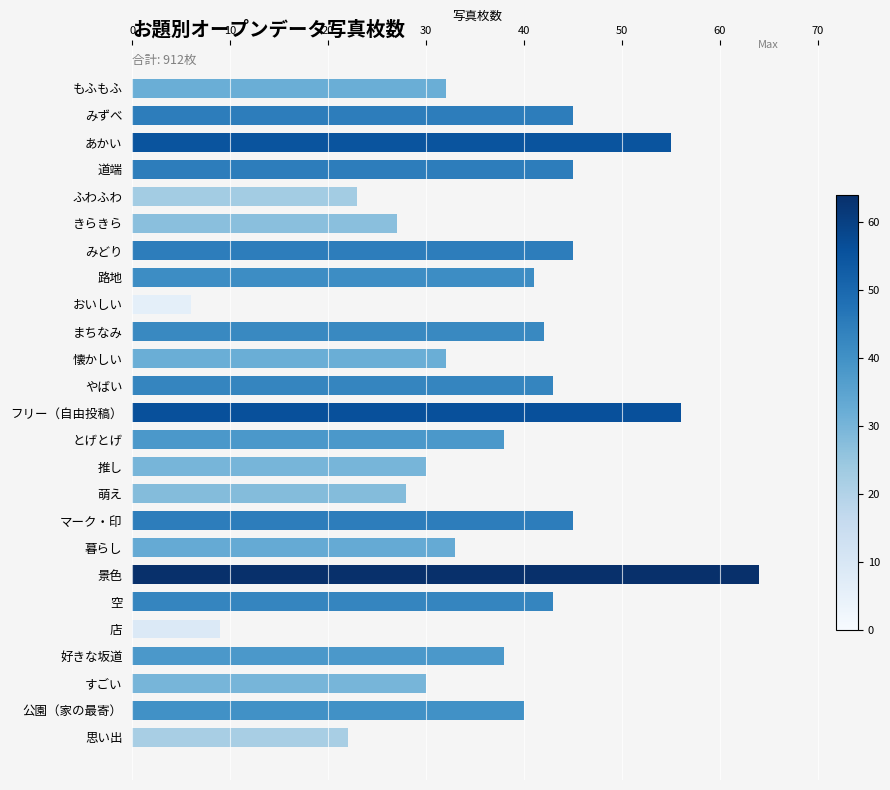

Approximately how many times larger is the value at 推し compared to 道端?

0.7